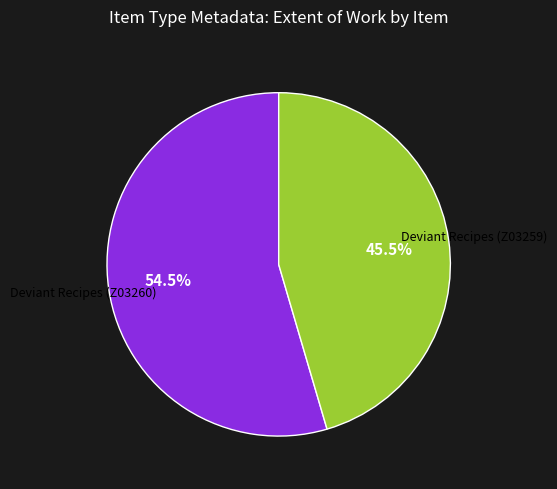

Is it true that Deviant Recipes (Z03260) is 42% of the pie?

False